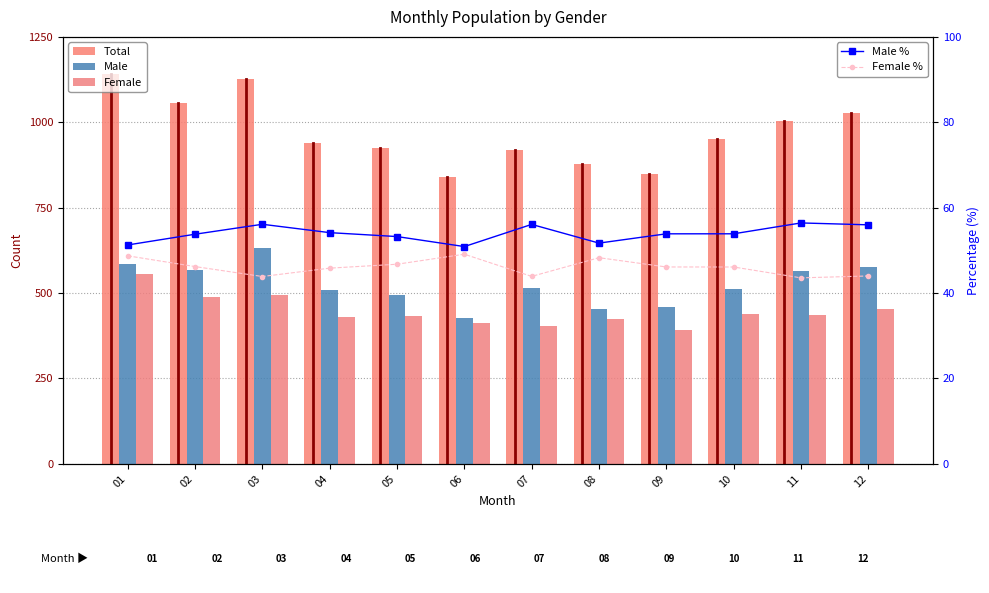

Which series has the widest spread of values?

Total